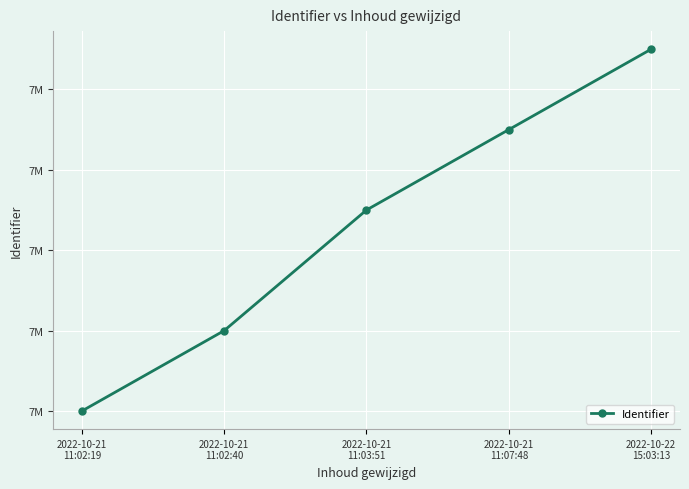

True or false: the data shows 12295118 at 2022-10-21
11:02:40.

False